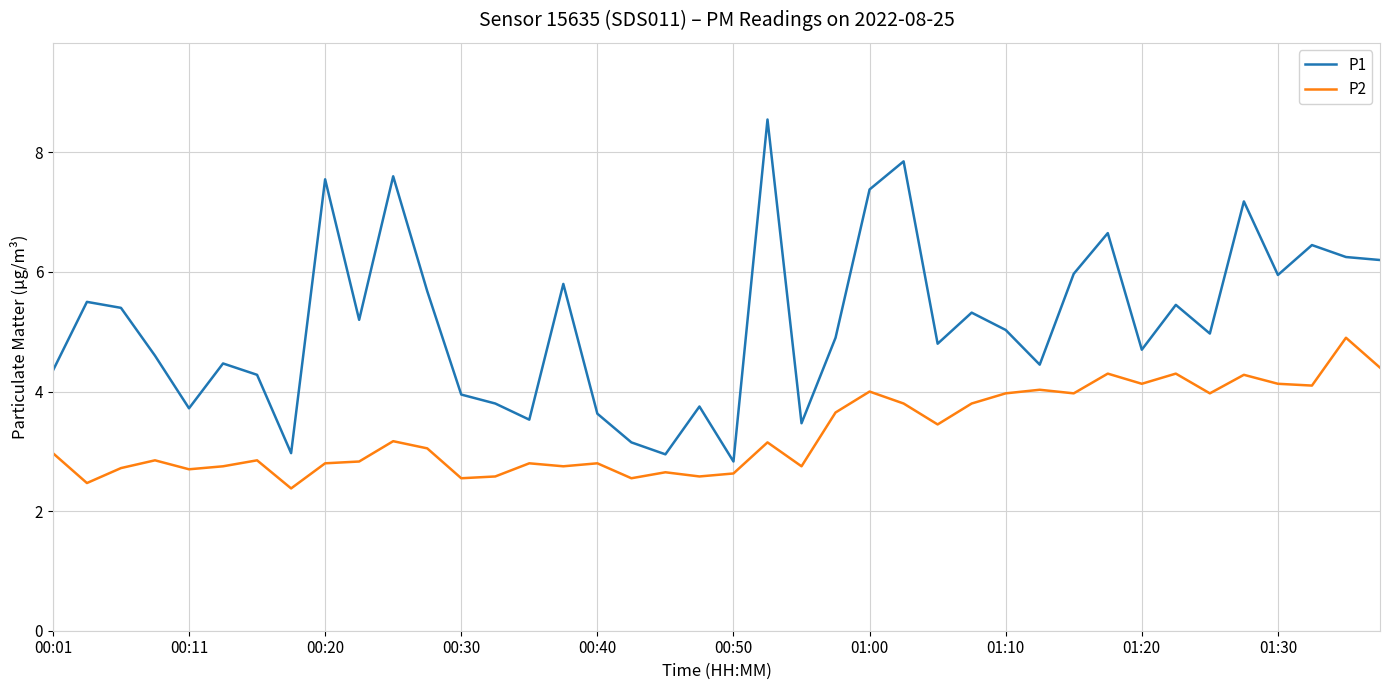

True or false: P2 and P1 intersect in this chart.

False